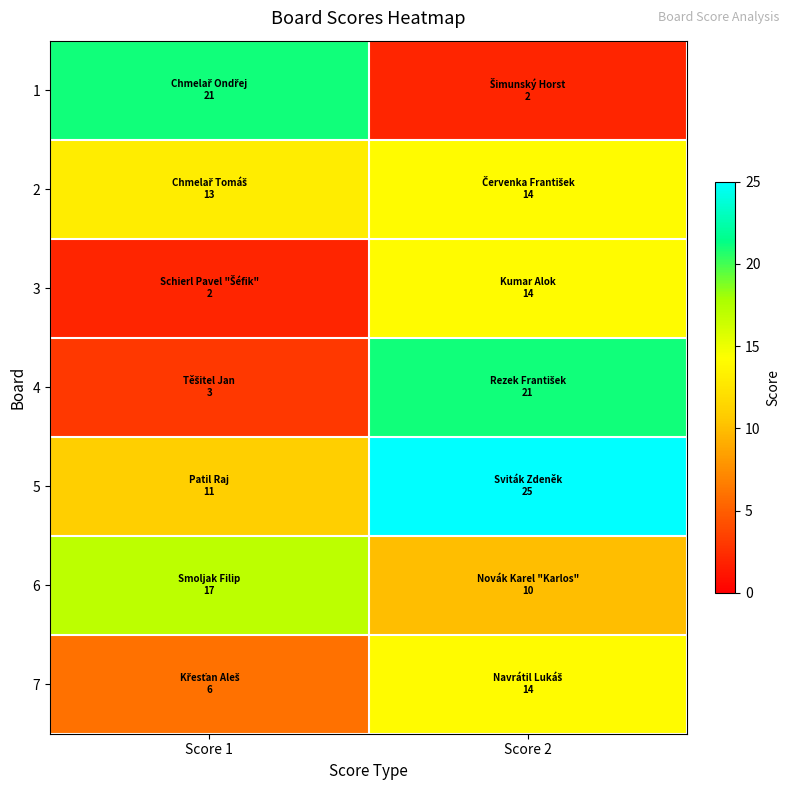

Rank the series at Score 1 from highest to lowest value.

1, 6, 2, 5, 7, 4, 3